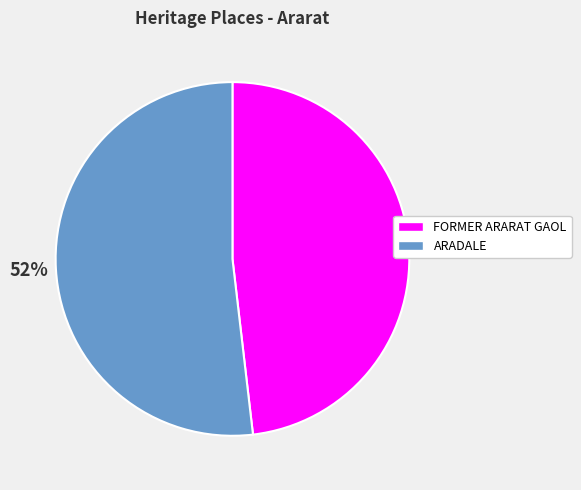

To the nearest percent, what is the combined percentage of FORMER ARARAT GAOL and ARADALE?

100%